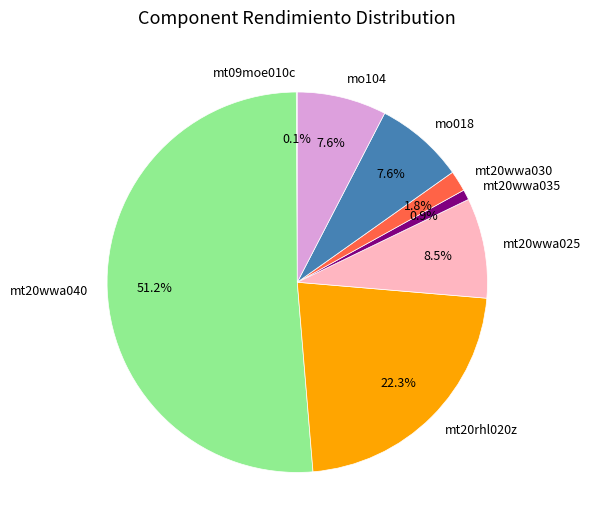

What percentage is the mt20rhl020z slice, to the nearest percent?

22%